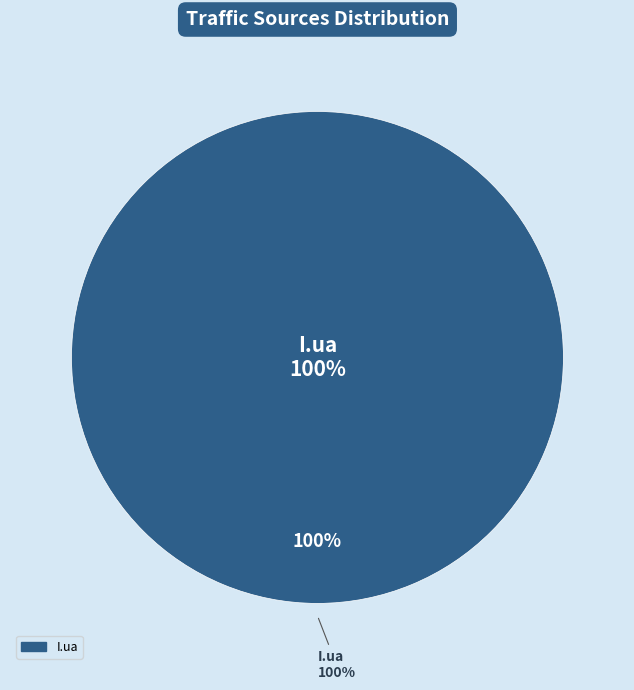

True or false: I.ua accounts for 99% of the total.

False